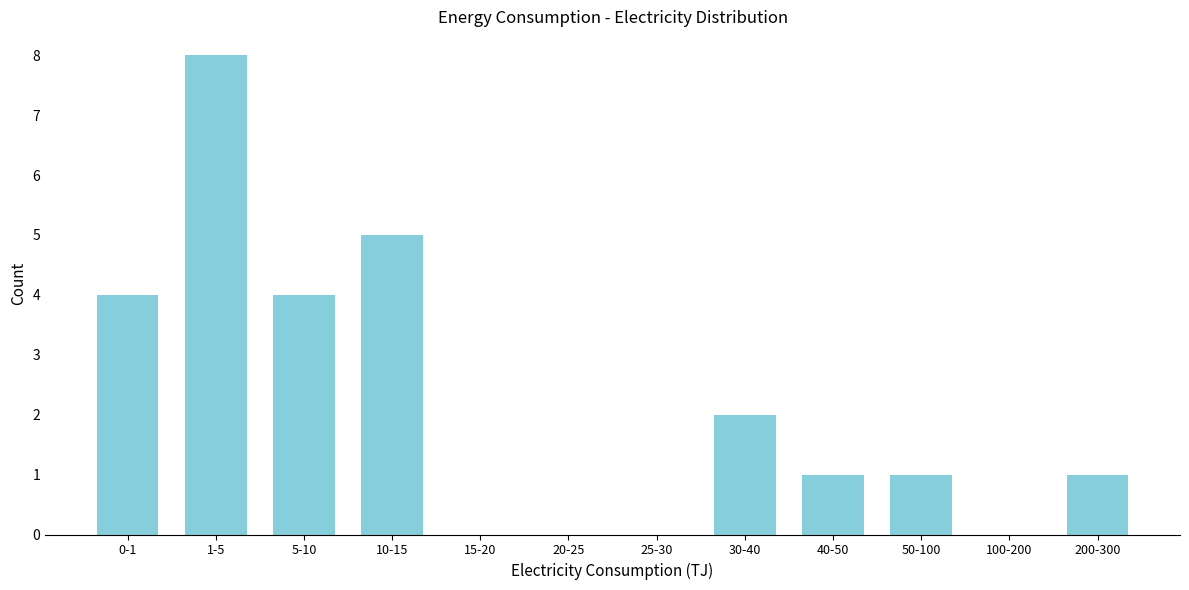

Reading right to left, extract all data points from this chart.

200-300=1	100-200=0	50-100=1	40-50=1	30-40=2	25-30=0	20-25=0	15-20=0	10-15=5	5-10=4	1-5=8	0-1=4